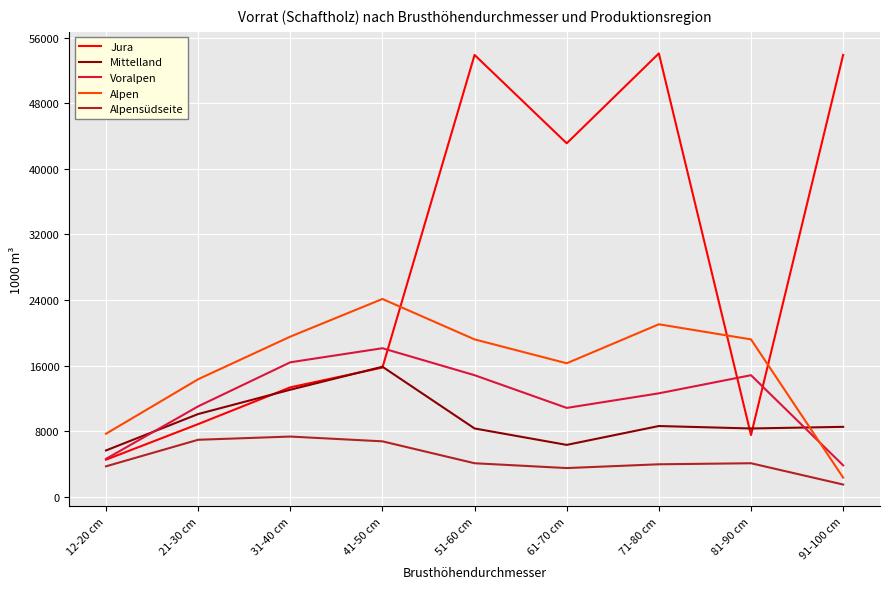

In Alpensüdseite, how many points are lower than both neighbors (excluding endpoints)?

1